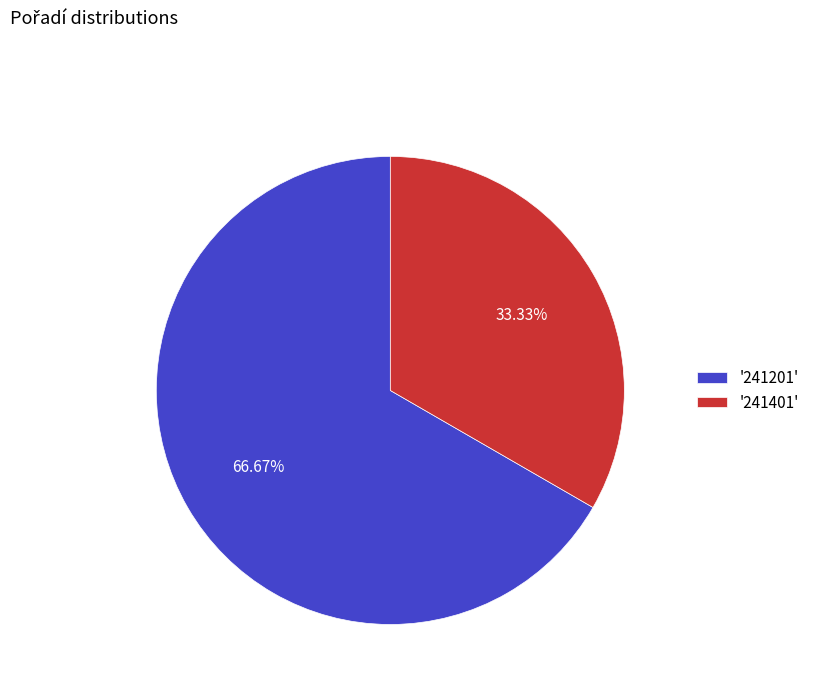

Which category accounts for the majority?

'241201'